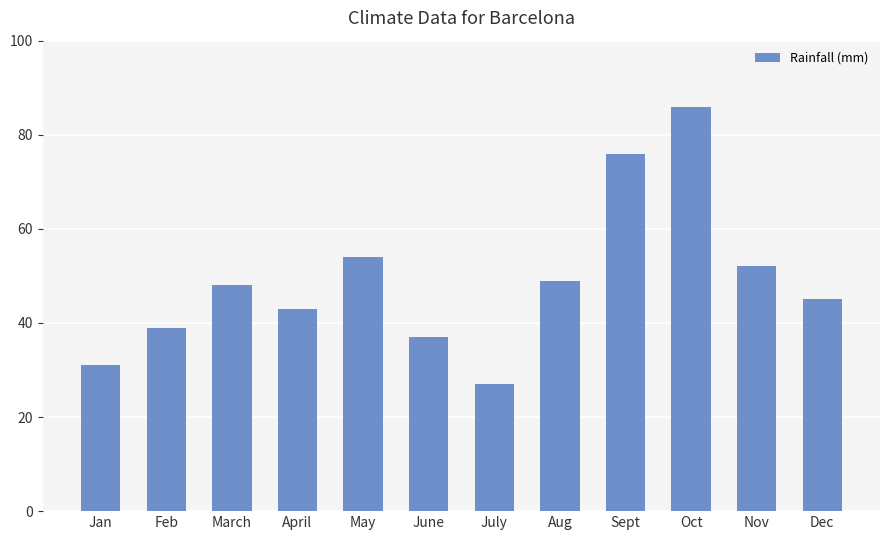

What is the minimum value shown in the chart?

27